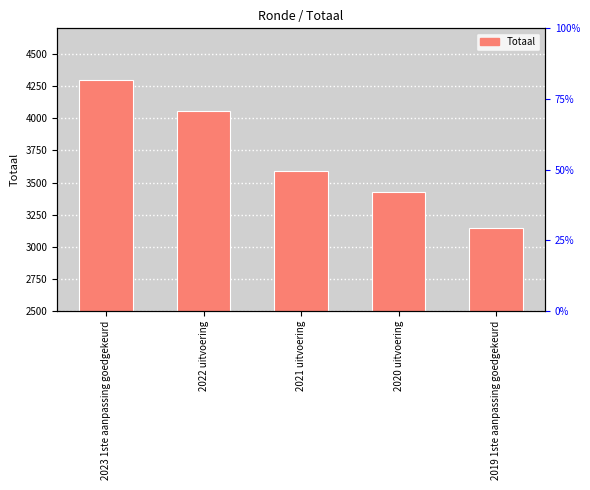

Reading right to left, what are all the values shown in this chart?

2019 1ste aanpassing goedgekeurd=3149	2020 uitvoering=3427	2021 uitvoering=3591	2022 uitvoering=4058	2023 1ste aanpassing goedgekeurd=4300